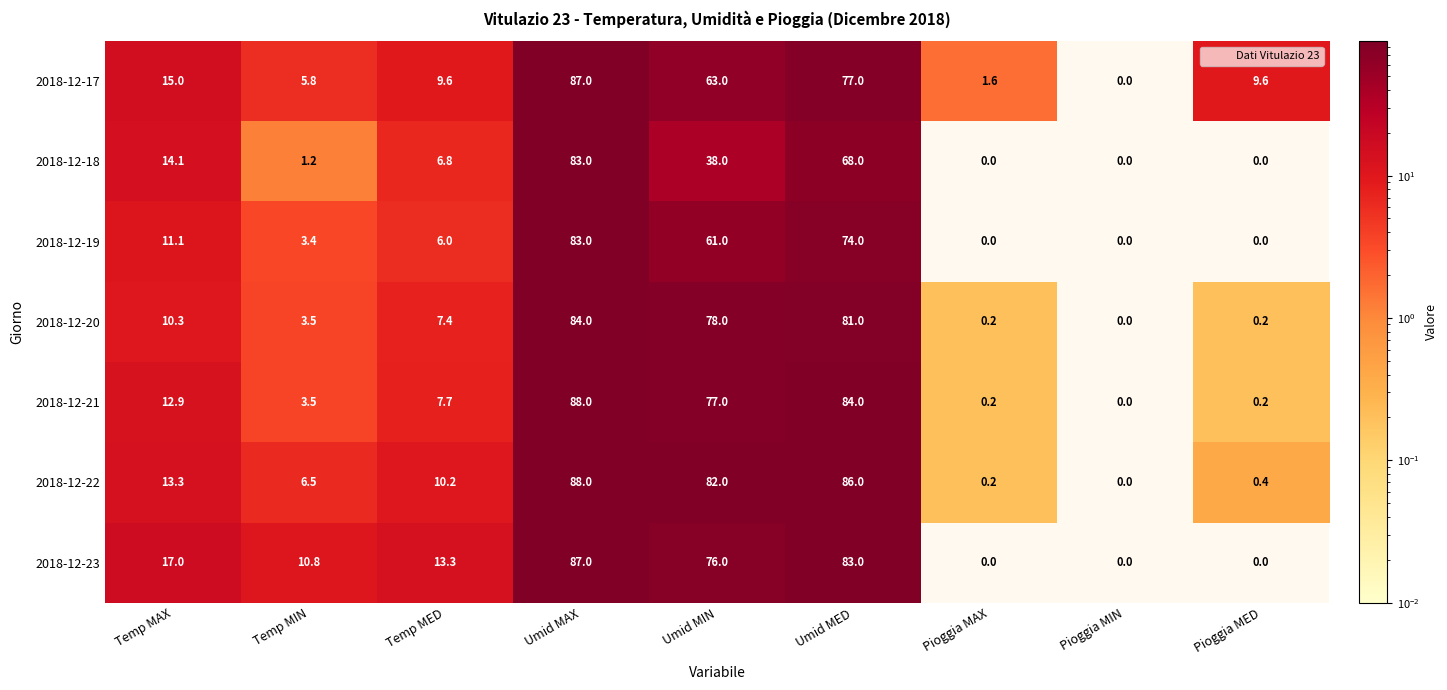

What is the difference between the 2018-12-21 values at Temp MAX and Temp MED?

5.2